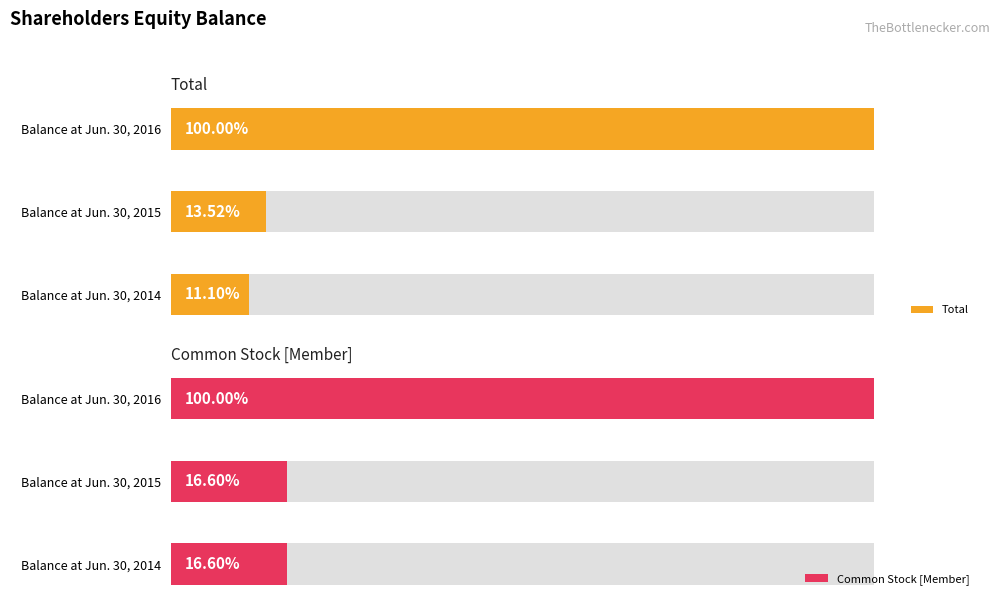

True or false: Total has a value of 4433194 at Balance at Jun. 30, 2014.

True